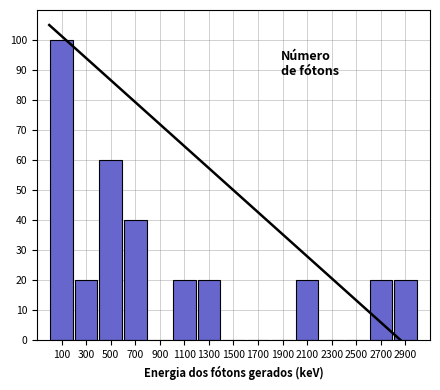

What is the height of the bar covering 1200 to 1400 on the x-axis? The values are not printed on the chart, so give them approximately, as read against the axis.

20